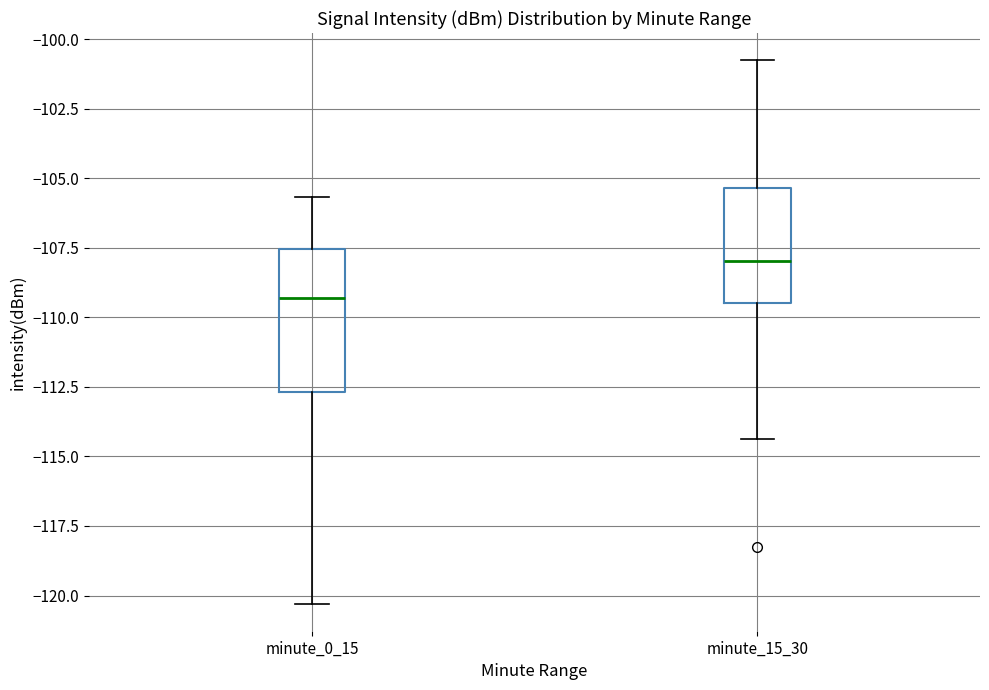

Which box has the highest median line?

minute_15_30